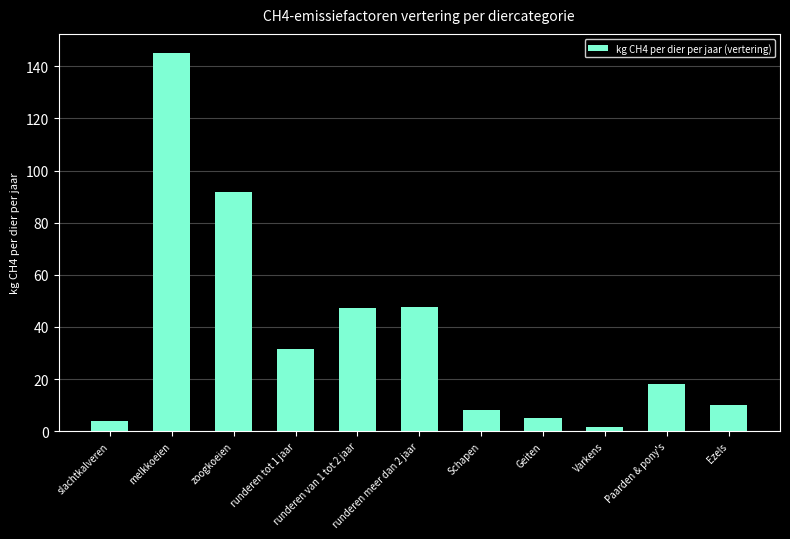

True or false: the data shows 54.9 at melkkoeien.

False